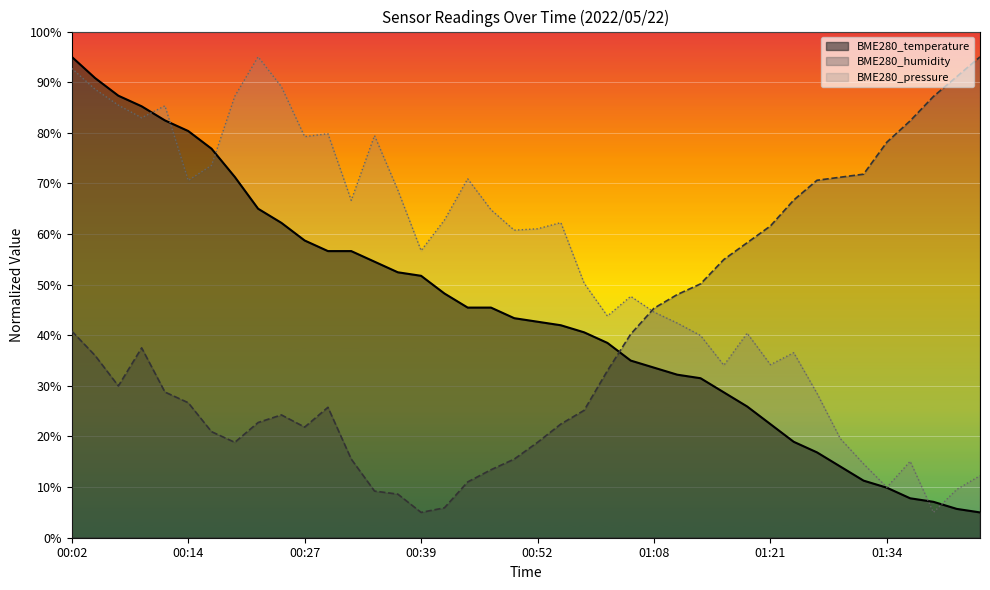

At which label does BME280_humidity reach its minimum?

00:39